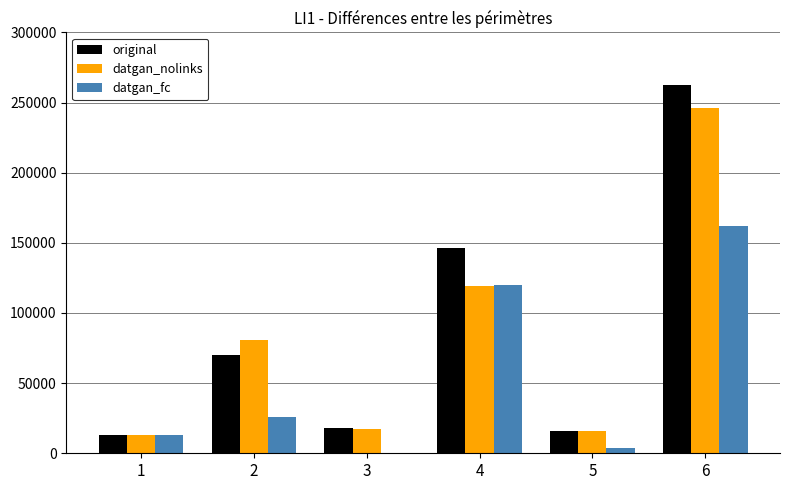

What is the sum of all original values?

524942